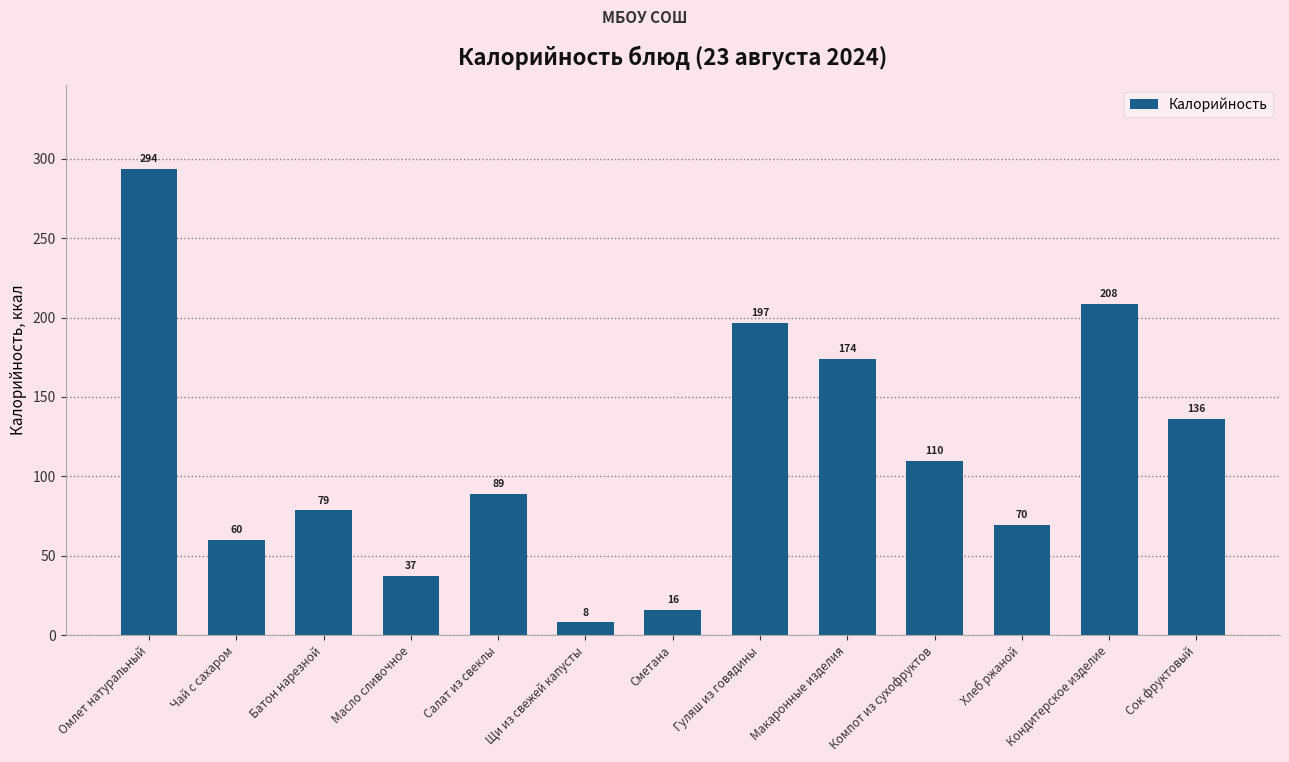

What is the change in value from Компот из сухофруктов to Сок фруктовый?

+26.0